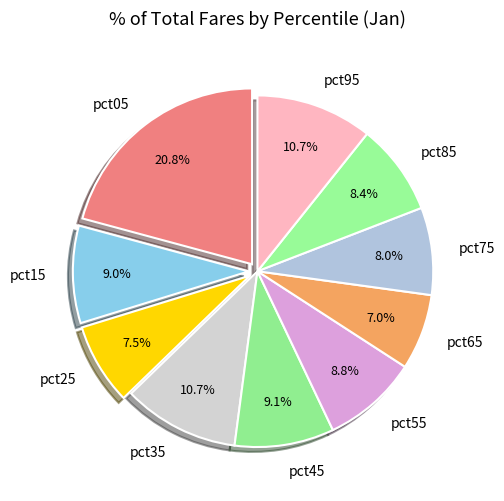

To the nearest percent, what portion does pct85 represent?

8%